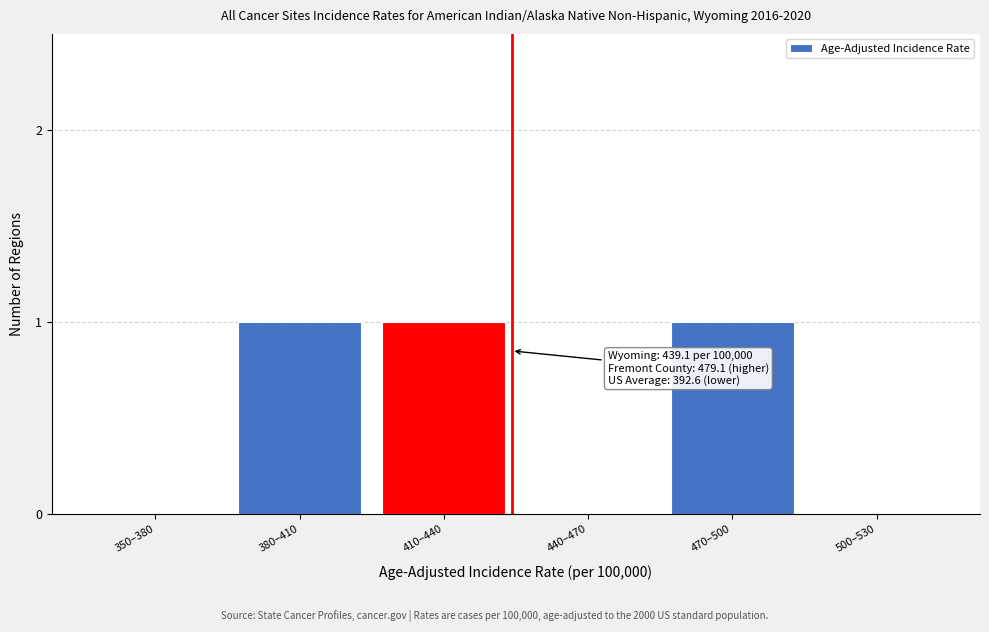

Reading left to right, extract all data points from this chart.

350–380=0	380–410=1	410–440=1	440–470=0	470–500=1	500–530=0